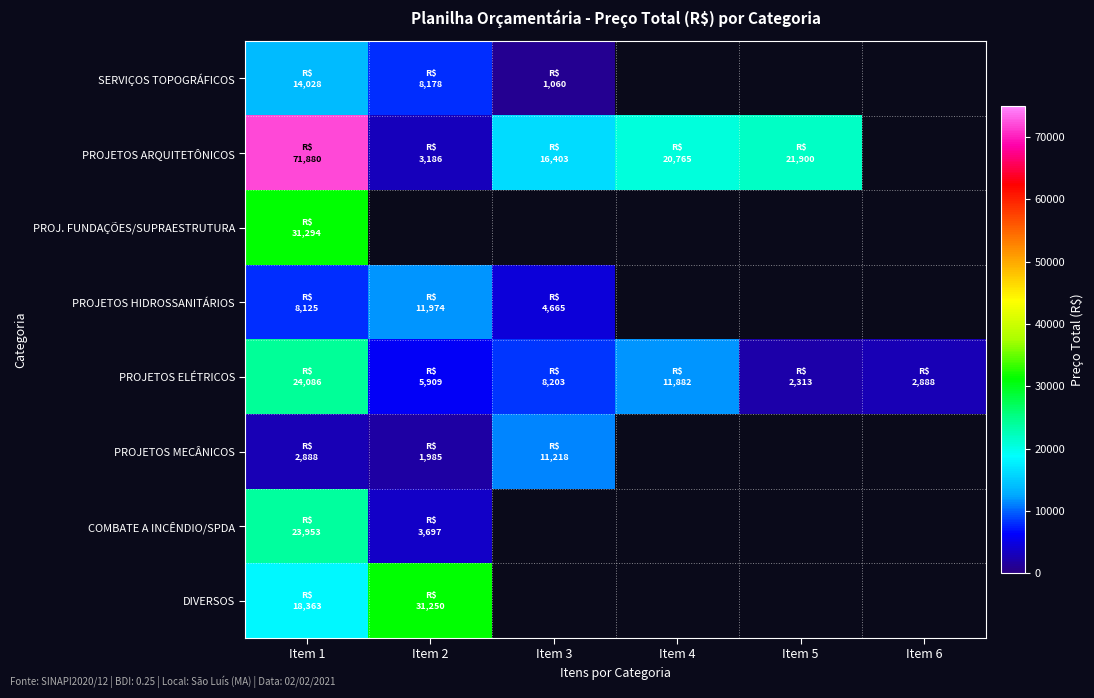

Which series has the widest spread of values?

PROJETOS ARQUITETÔNICOS